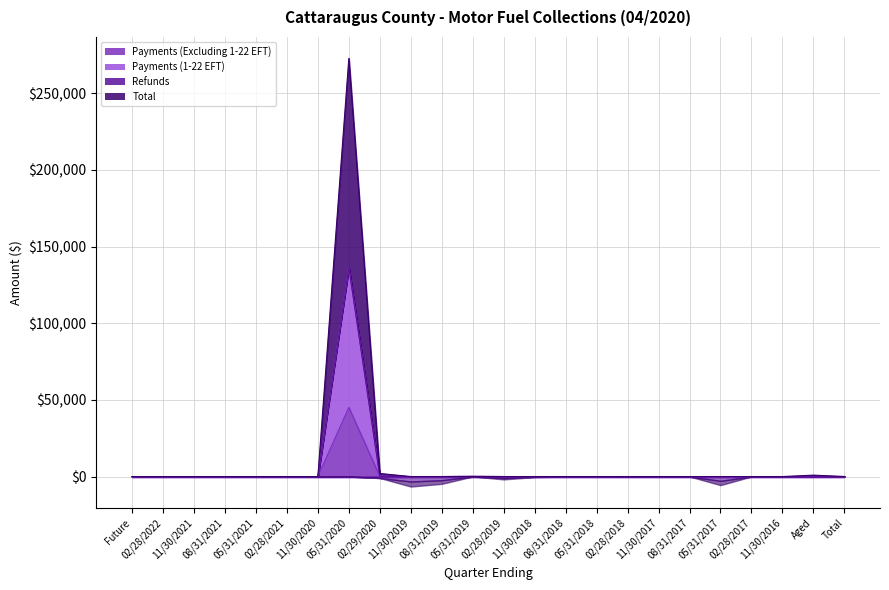

True or false: Payments (1-22 EFT) has more than 0 points higher than both neighbors.

True